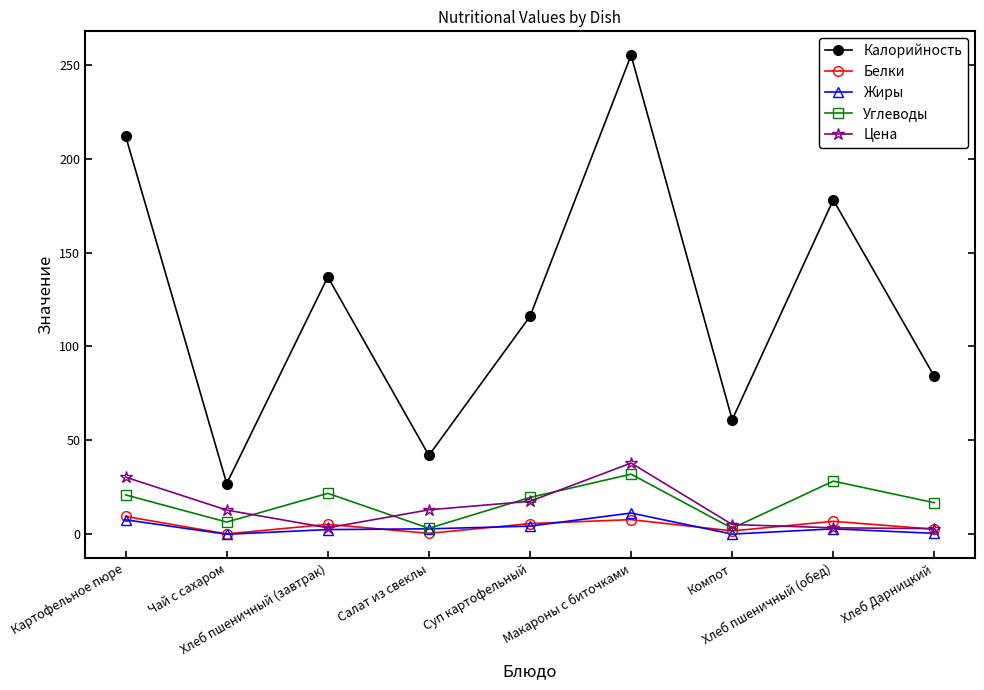

At which category is the sum across all series the highest?

Макароны с биточками